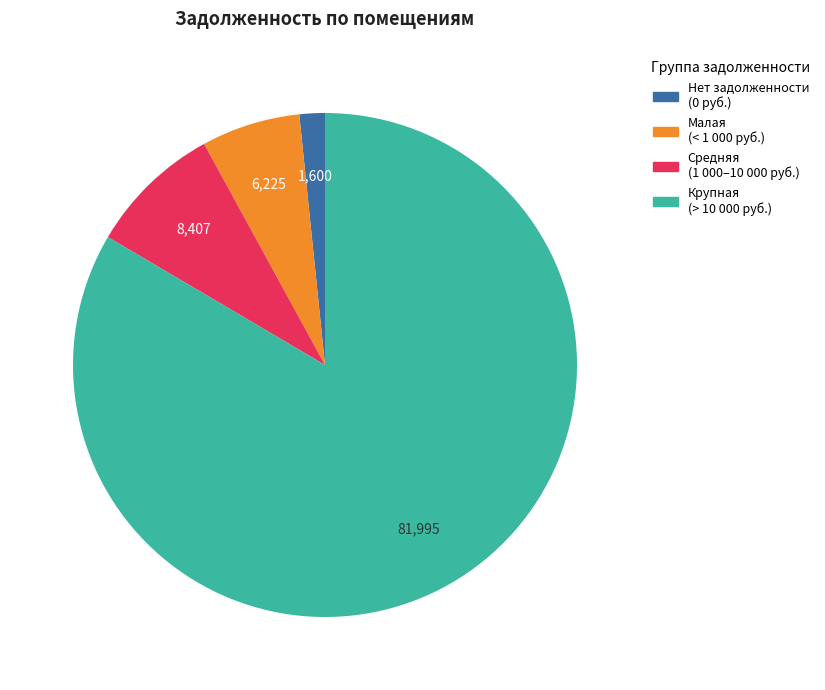

Is there any slice that represents more than half of the pie?

Yes